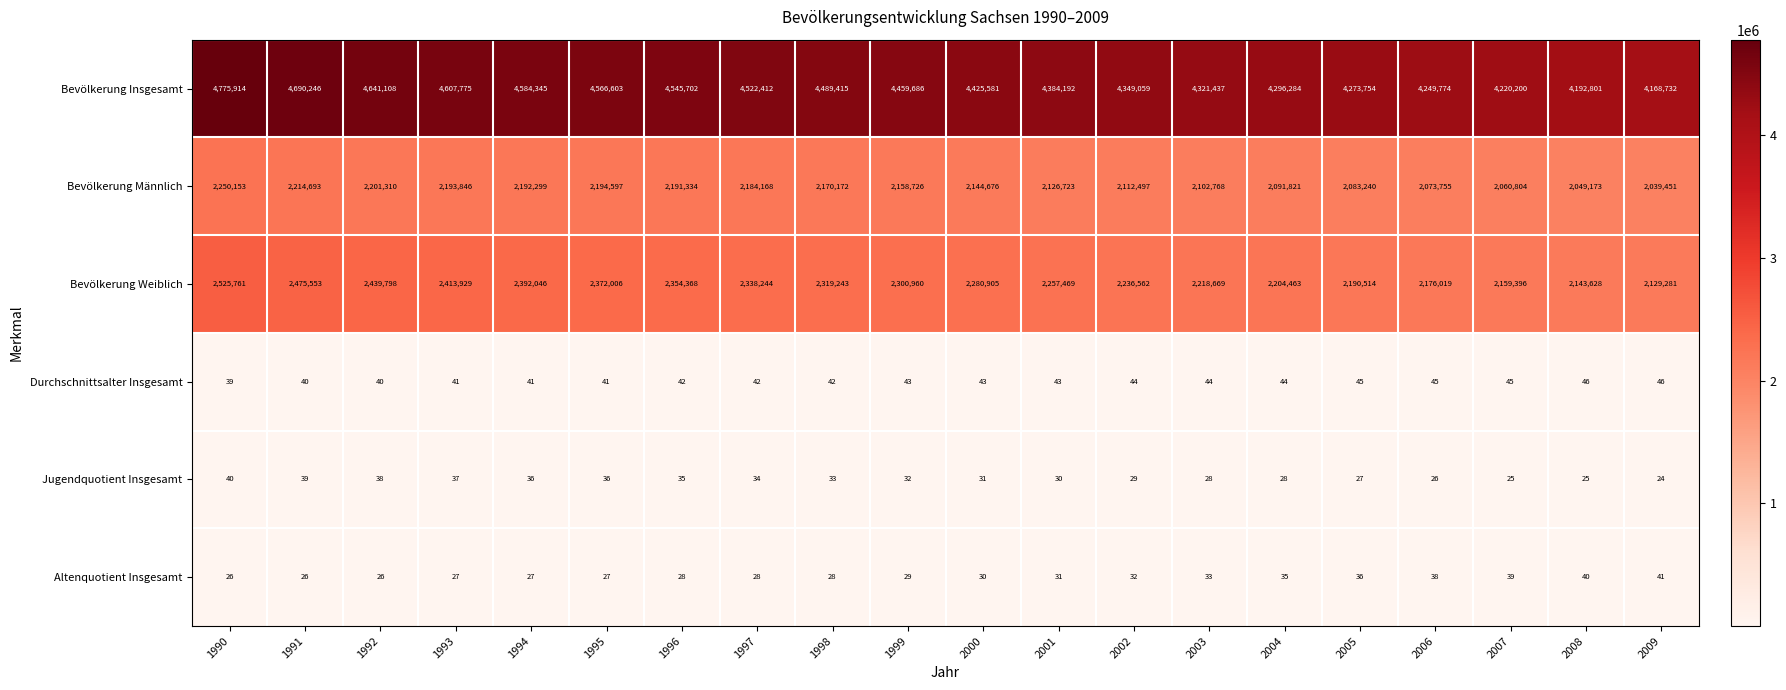

List the series in order of their peak value, highest first.

Bevölkerung Insgesamt, Bevölkerung Weiblich, Bevölkerung Männlich, Durchschnittsalter Insgesamt, Altenquotient Insgesamt, Jugendquotient Insgesamt